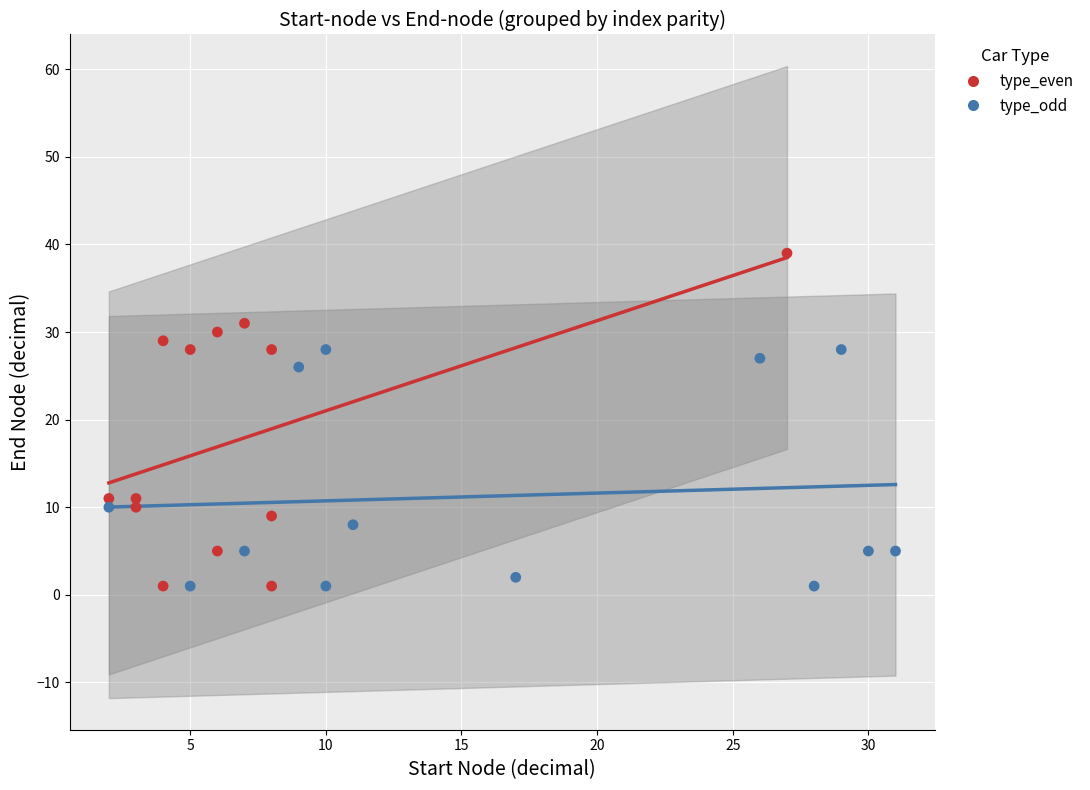

Which series has the widest spread of Y values?

type_even